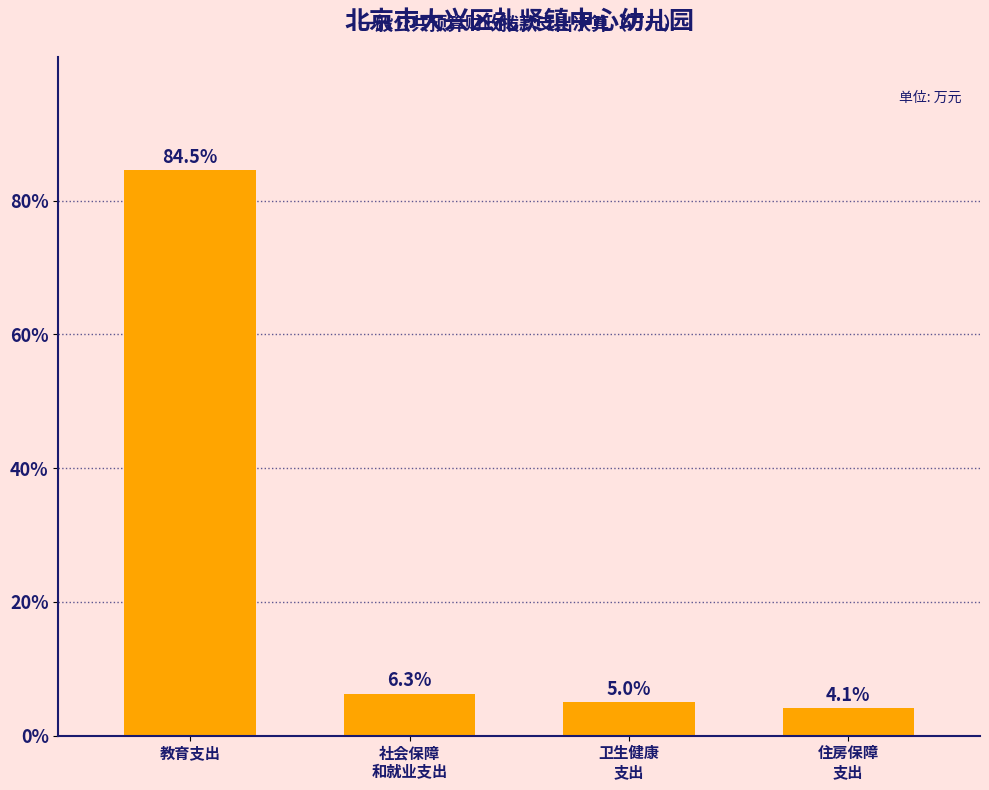

Reading left to right, extract all data points from this chart.

84.5	6.3	5.0	4.1